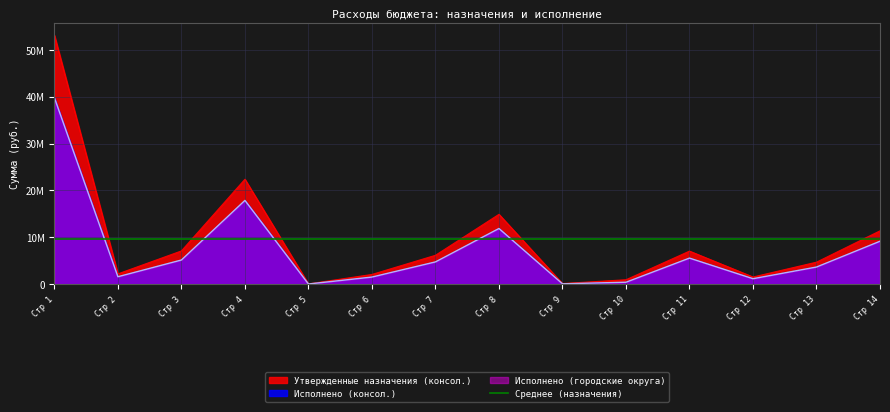

True or false: Утвержденные назначения (консол.) and Исполнено (городские округа) cross at least once.

False